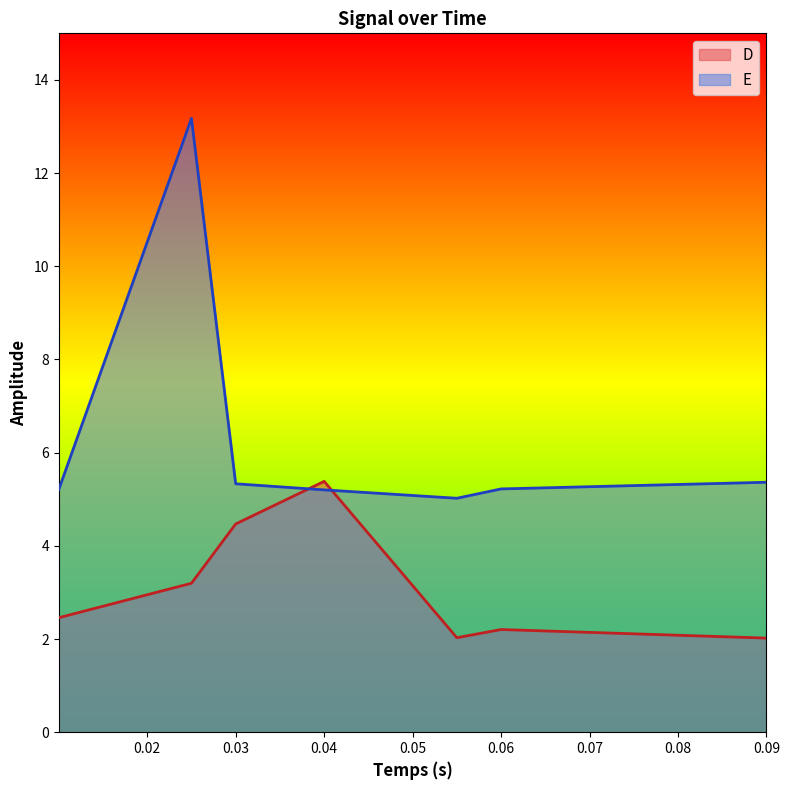

At which label does D reach its peak?

0.04